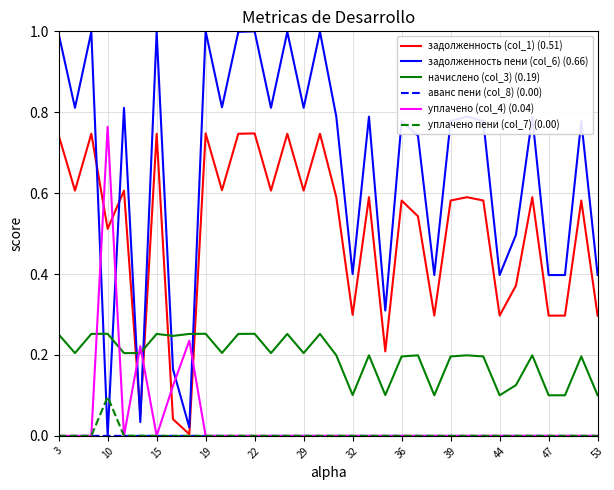

How many lines are shown in the chart?

6